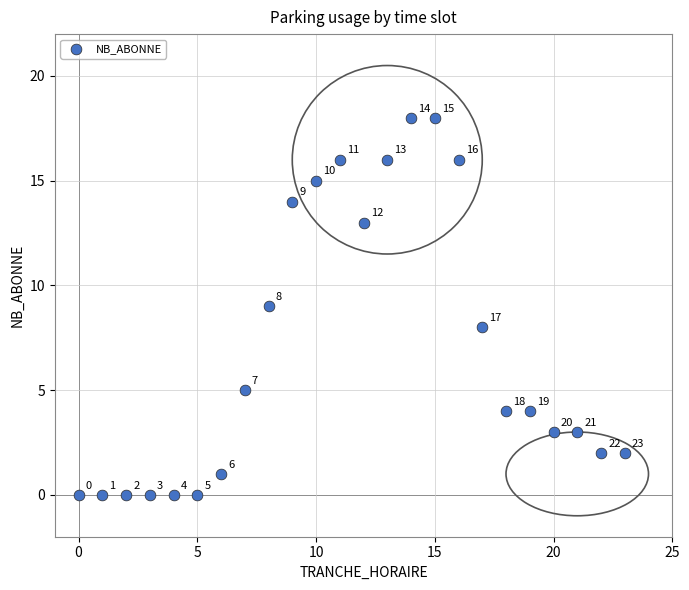

What Y value in the scatter plot is closest to 9?

9